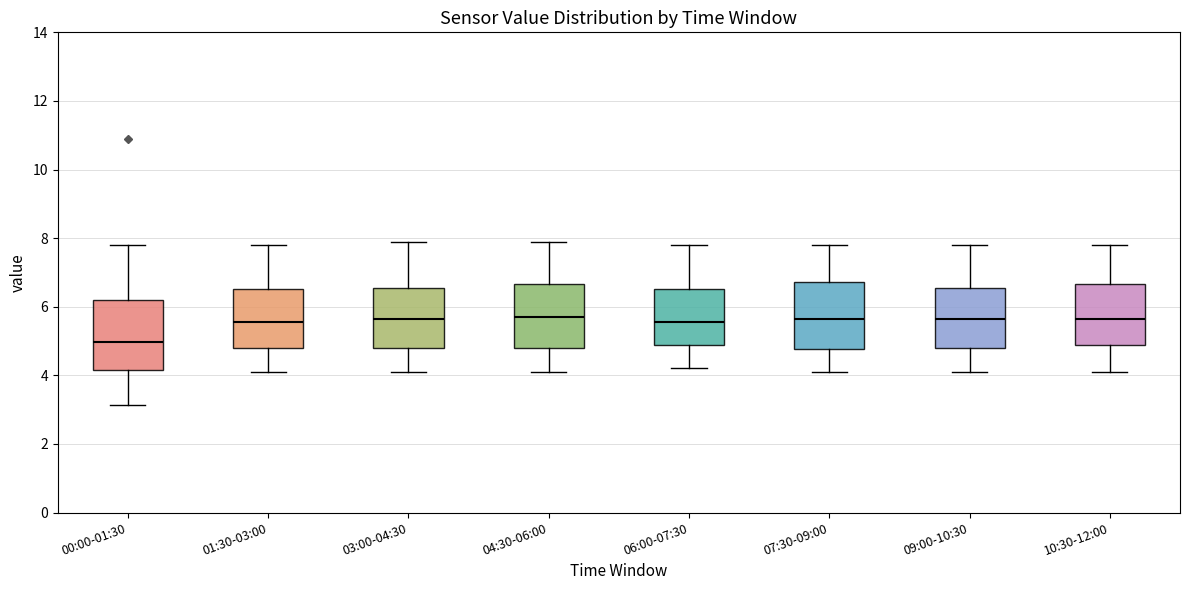

Where does the upper whisker of the box for 03:00-04:30 end on the y-axis? The values are not printed on the chart, so give them approximately, as read against the axis.

8.0